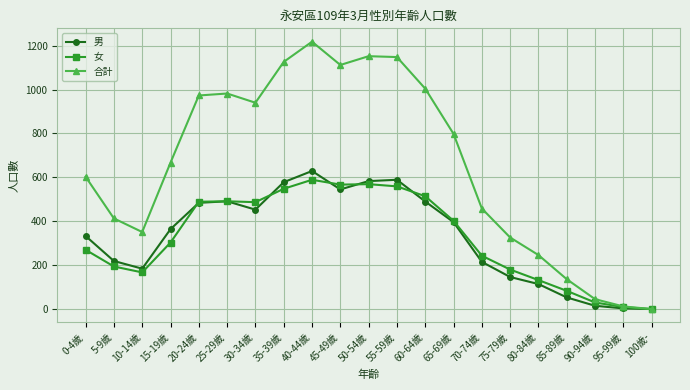

What is the difference between the maximum and second lowest values in the 女 series?

580